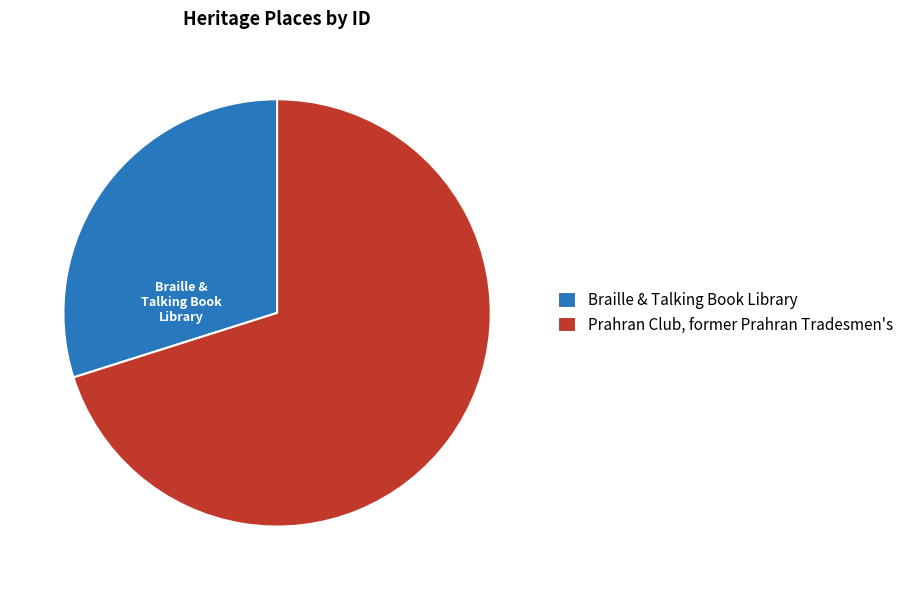

Do Braille & Talking Book Library and Prahran Club, former Prahran Tradesmen's together represent more than half of the pie?

Yes